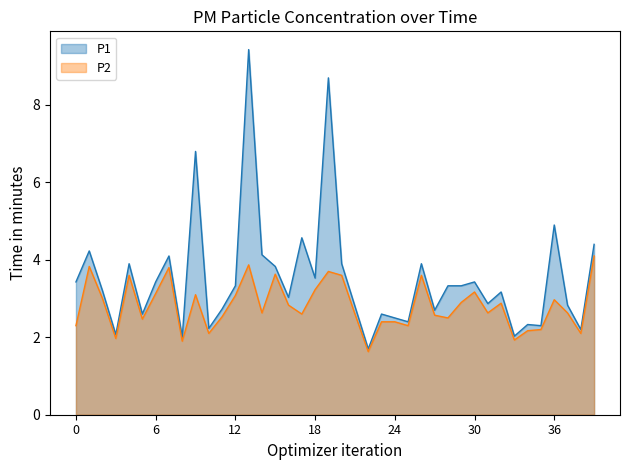

True or false: P2 and P1 intersect in this chart.

False